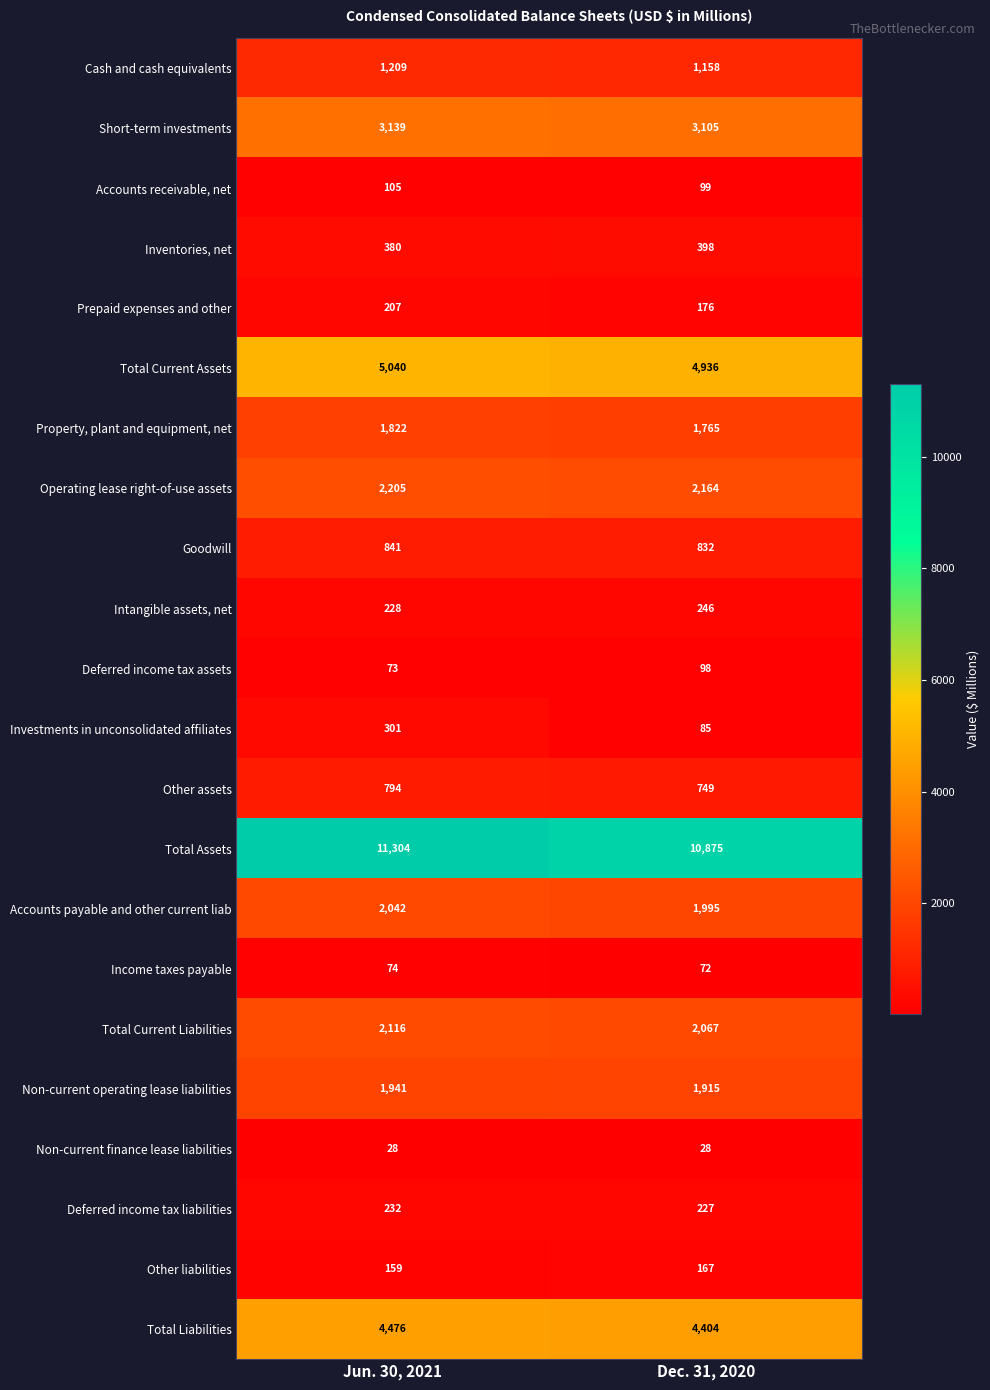

What is the smallest value displayed?

28